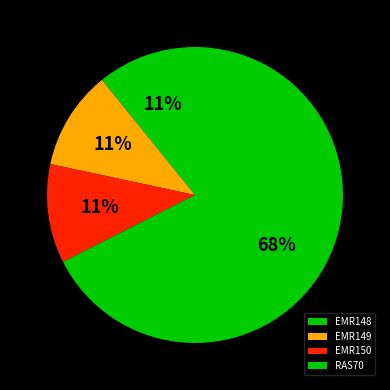

The EMR149 slice represents 11% of the pie. True or false?

True